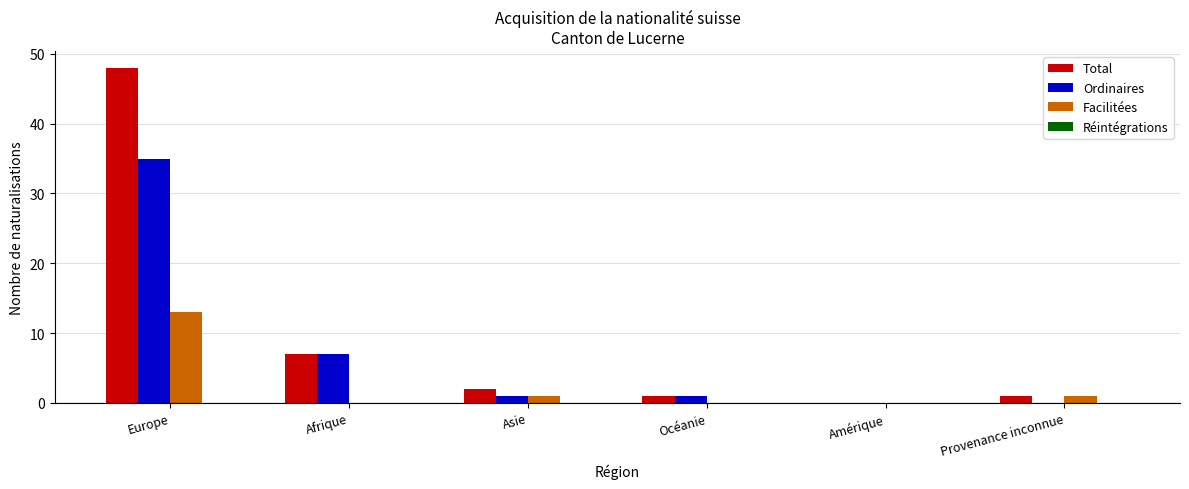

Between Afrique and Asie, which series saw the biggest shift?

Ordinaires